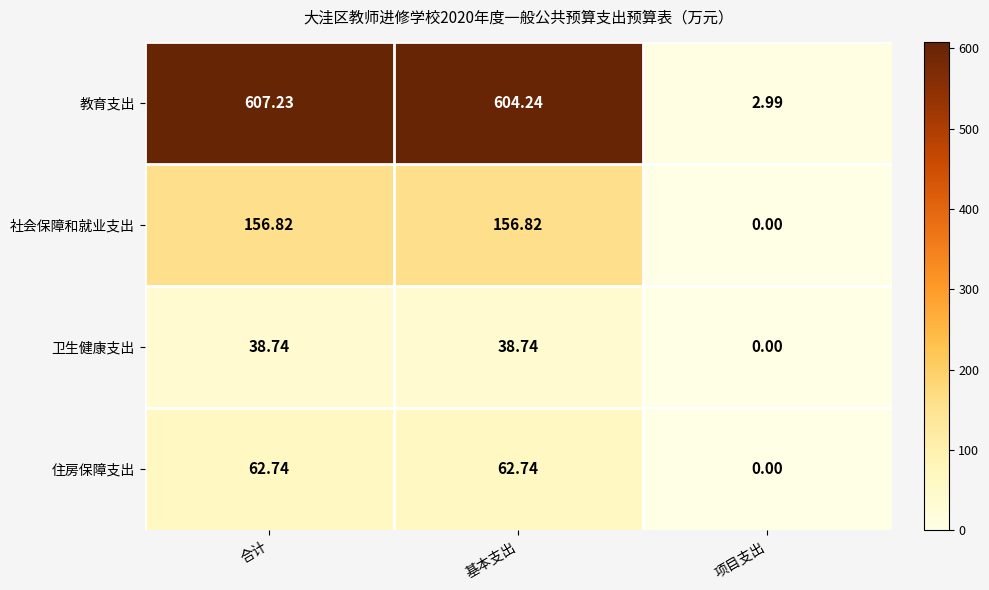

Which category has the highest value across all series?

合计